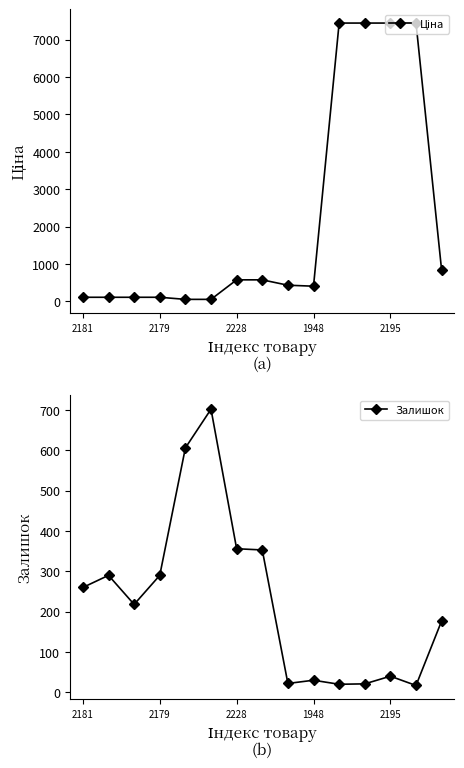

What is the highest value of the Залишок series?

702